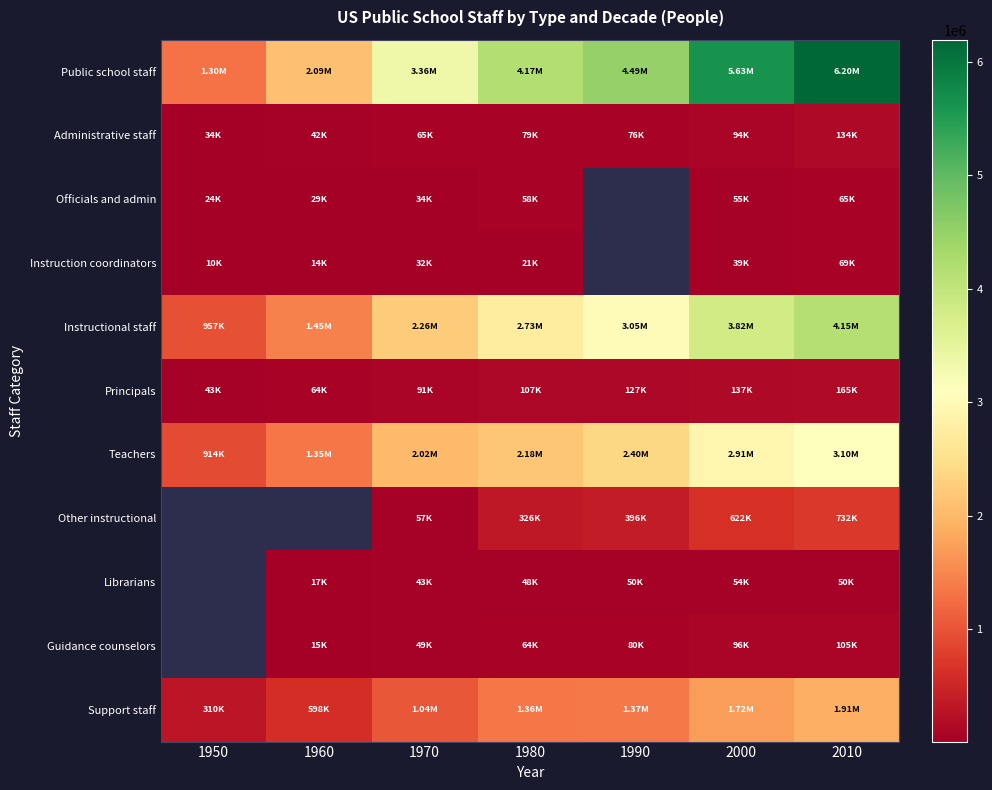

Which series has the widest spread of values?

Public school staff